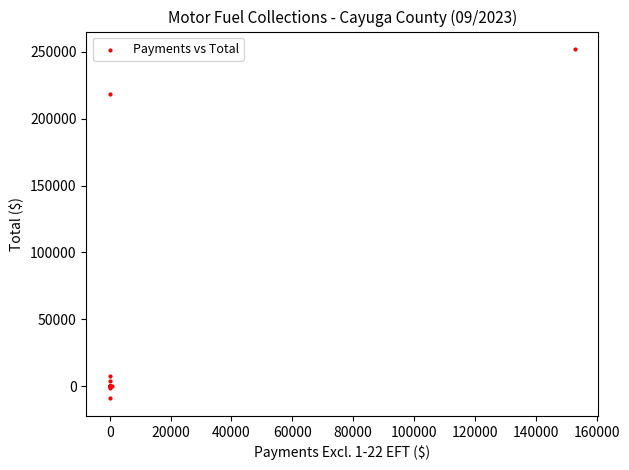

What Y value in the scatter plot is closest to 121449?

218703.9